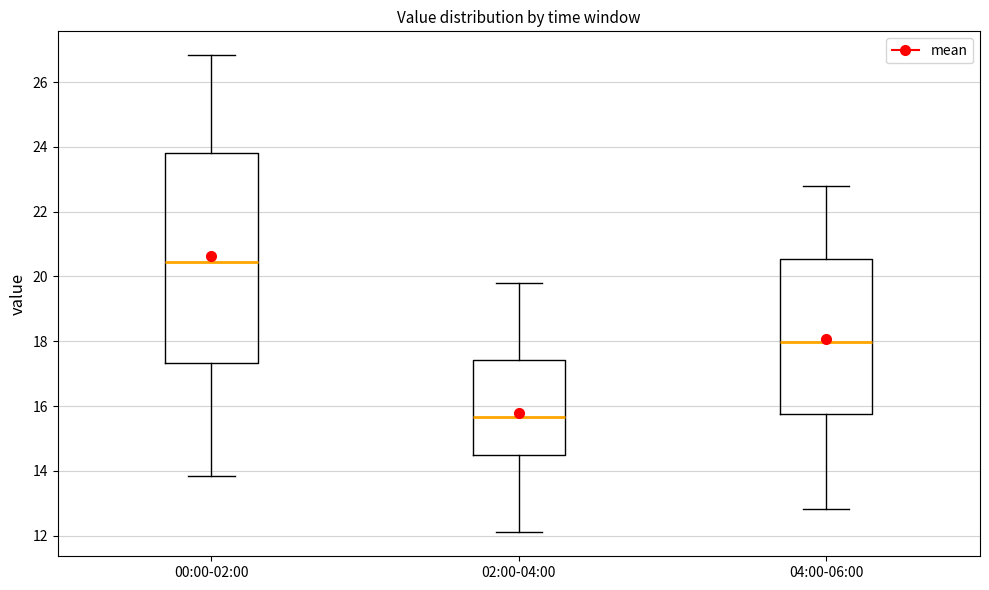

Comparing the boxes themselves (not the whiskers), which one is the tallest?

00:00-02:00